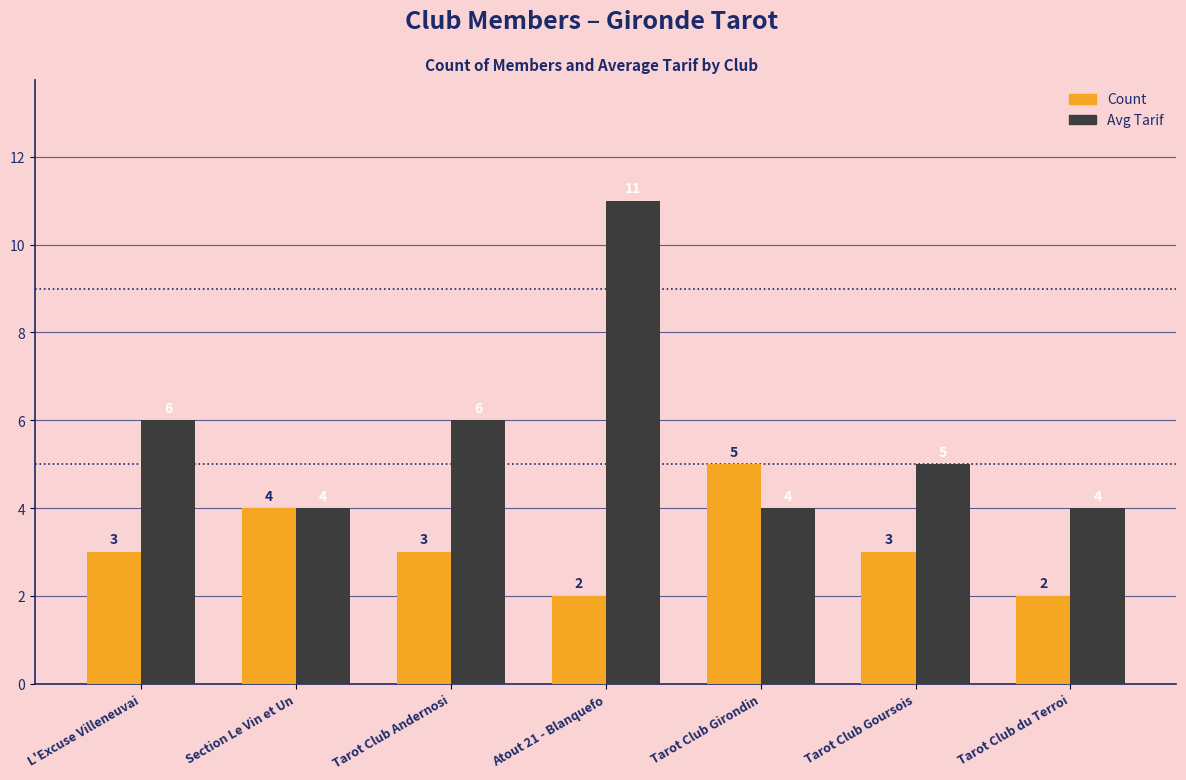

Reading left to right, extract all data points from this chart.

Count: 3	4	3	2	5	3	2
Avg Tarif: 6	4	6	11	4	5	4